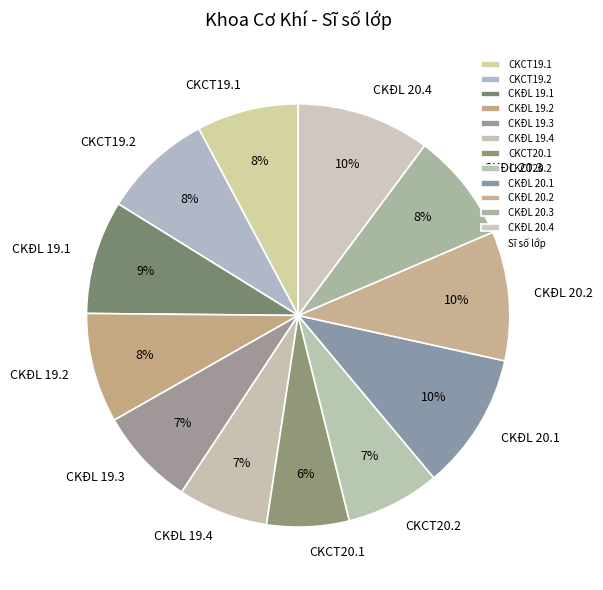

Is CKĐL 20.2 the majority of the pie?

No